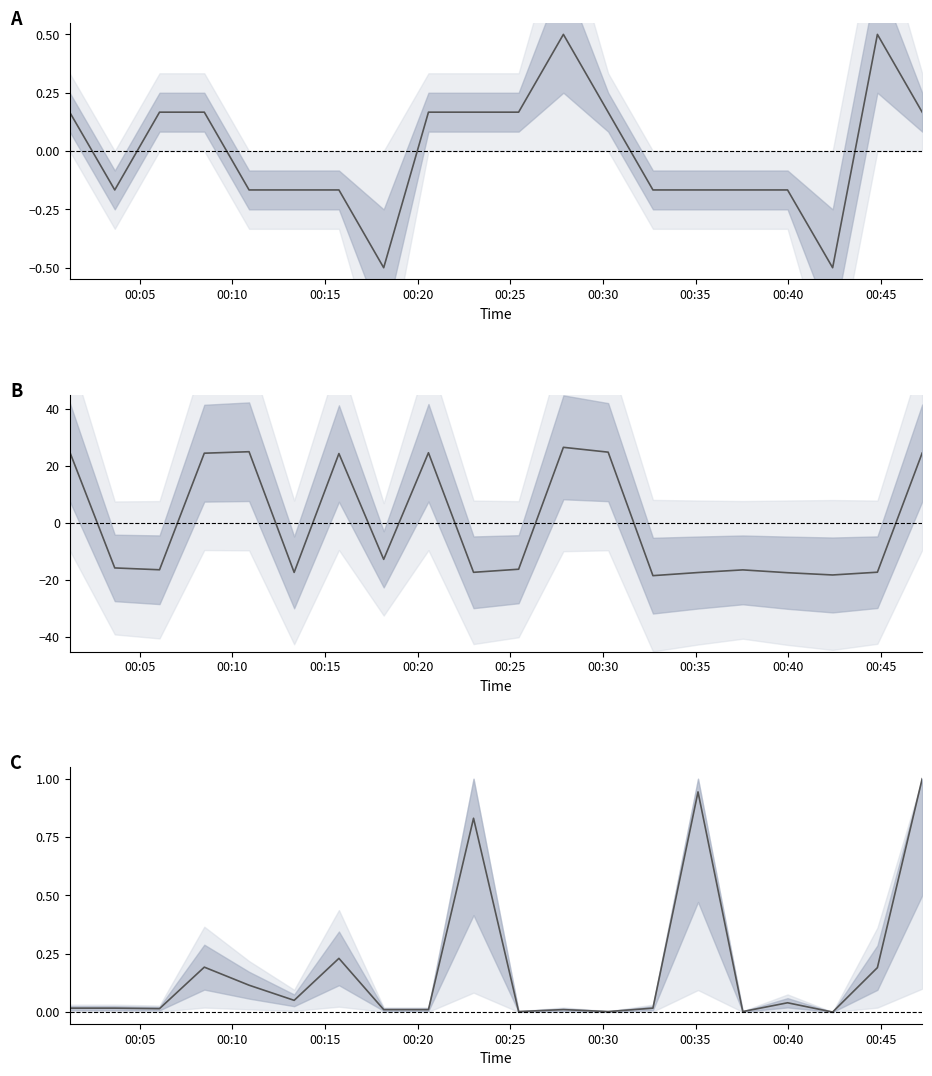

At how many categories does at least one series exceed 5?

8